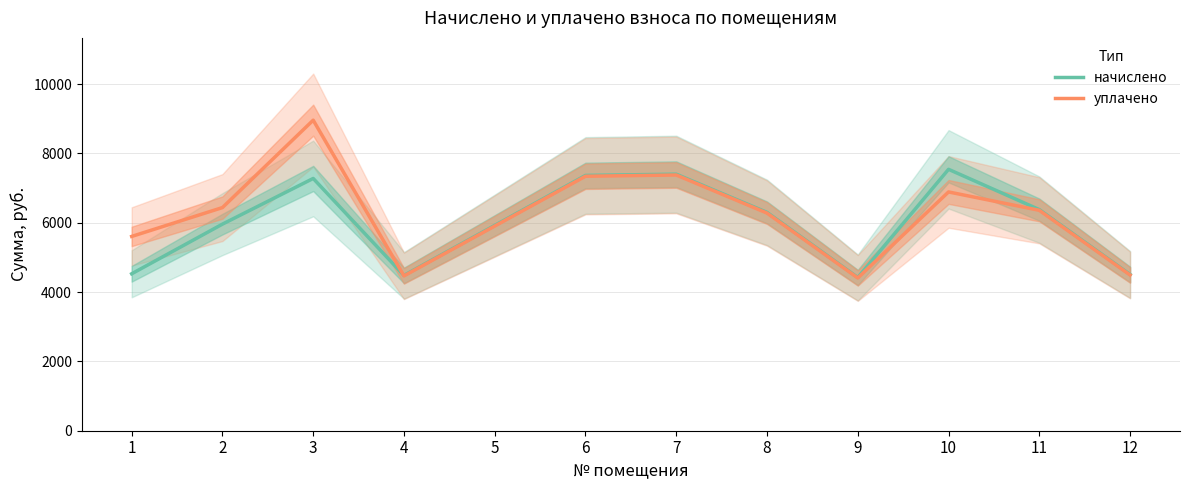

List the series in order of their overall mean, lowest first.

начислено, уплачено